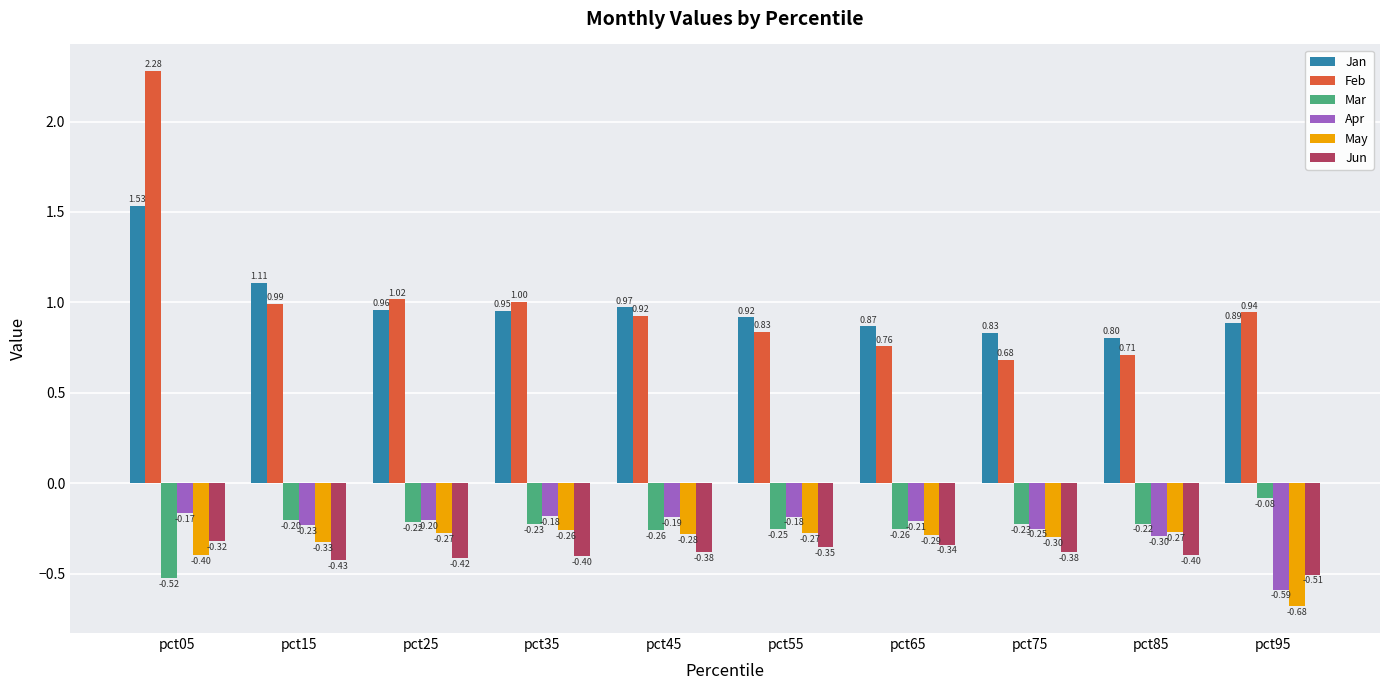

The May series shows -0.4 at pct75. True or false?

False